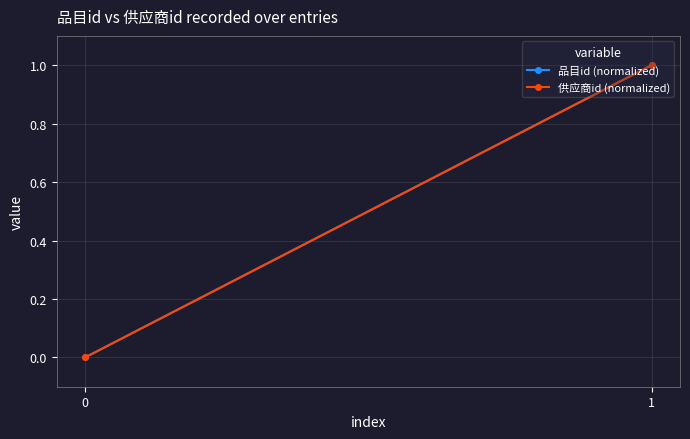

What are all the series names shown in the legend?

品目id (normalized), 供应商id (normalized)